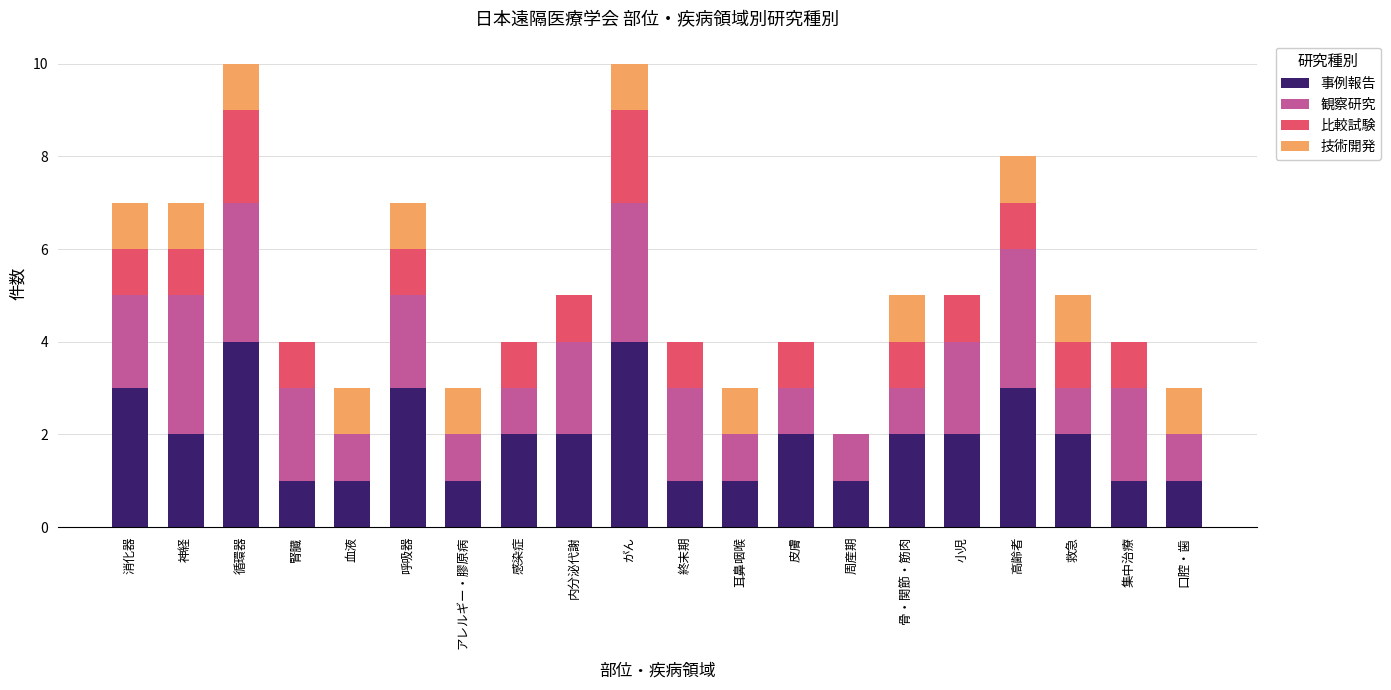

What is the maximum value for 事例報告?

4